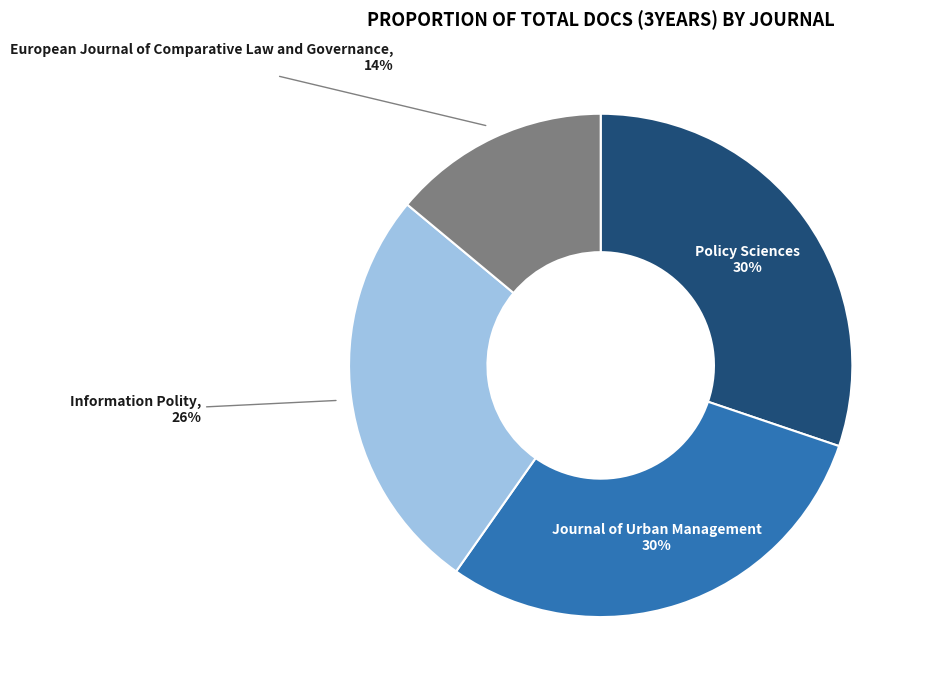

To the nearest percent, what is the combined percentage of European Journal of Comparative Law and Governance and Journal of Urban Management?

44%